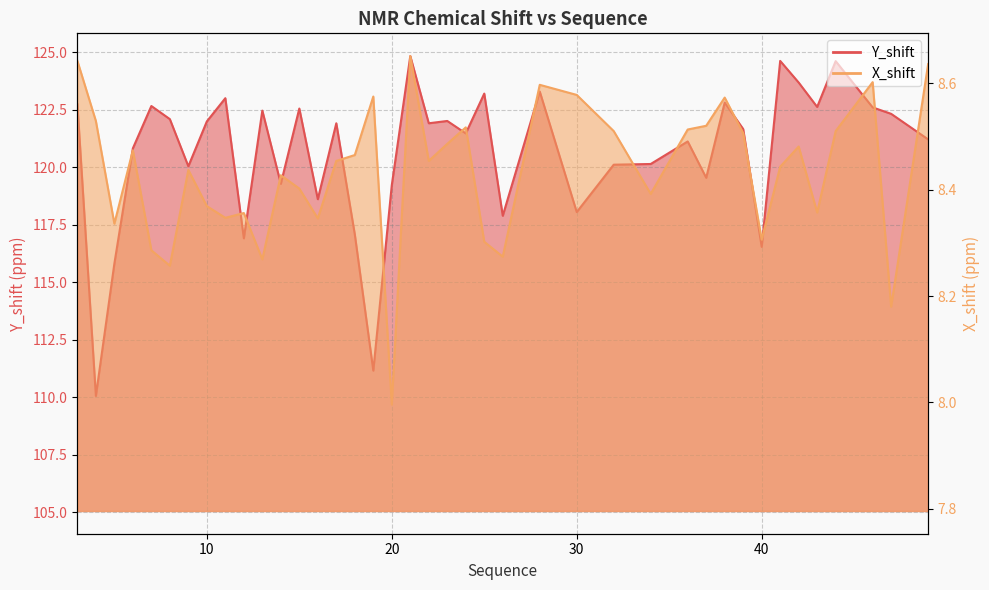

The value of X_shift at 14 is 8.4. True or false?

True